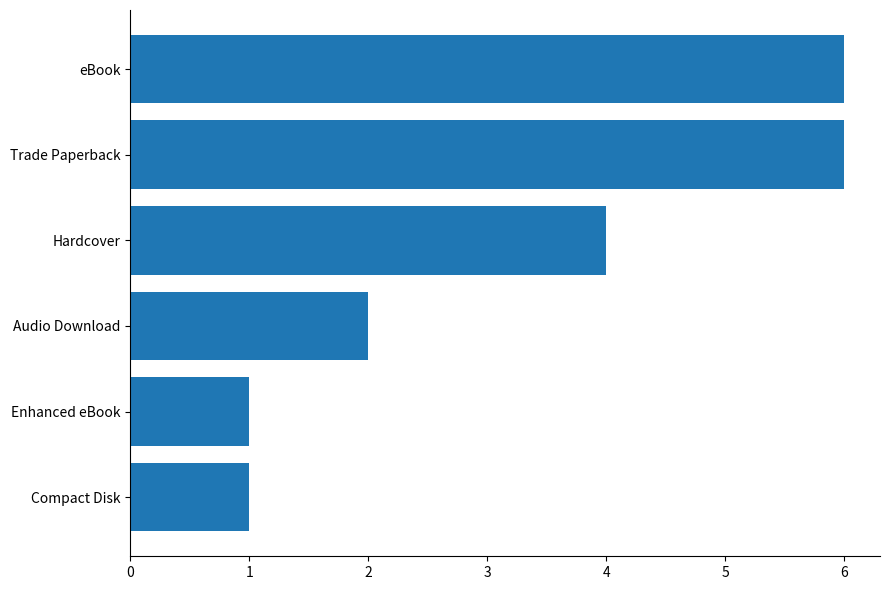

Count the number of categories in the chart.

6